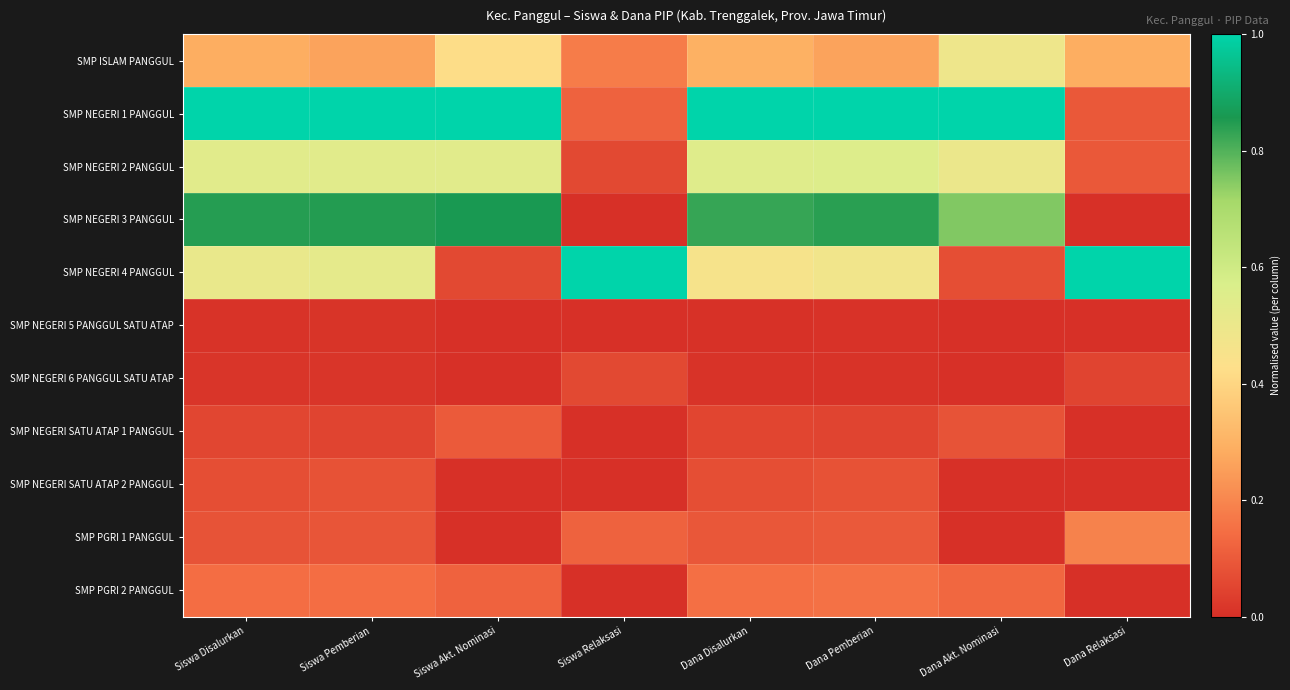

At which category is the sum across all series the highest?

Siswa Pemberian